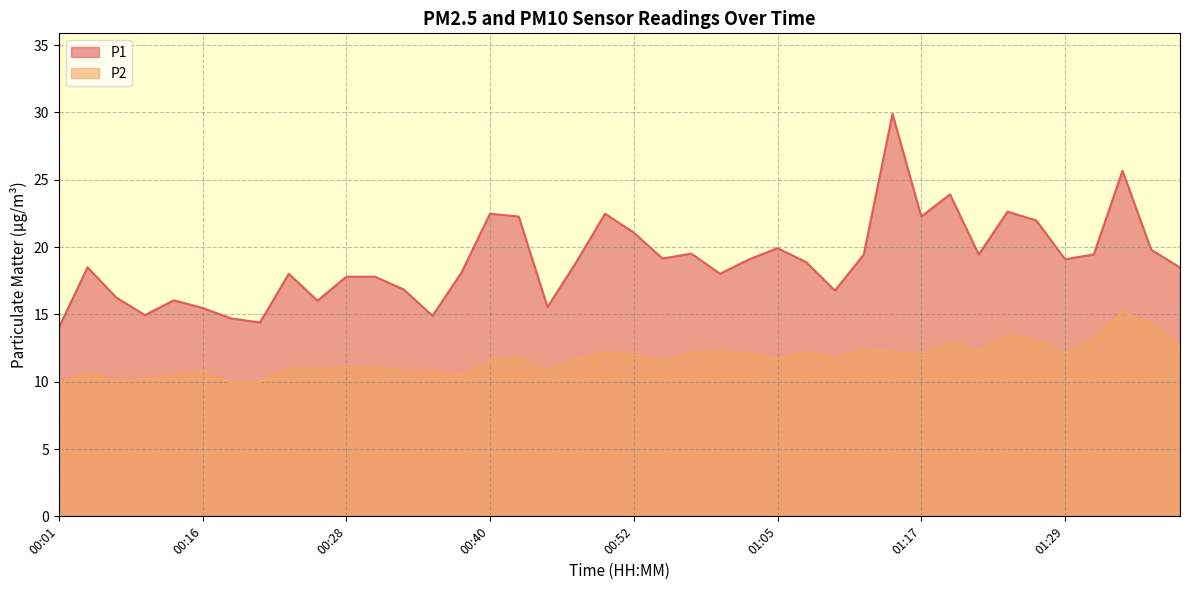

Which category has the lowest value across all series?

00:01